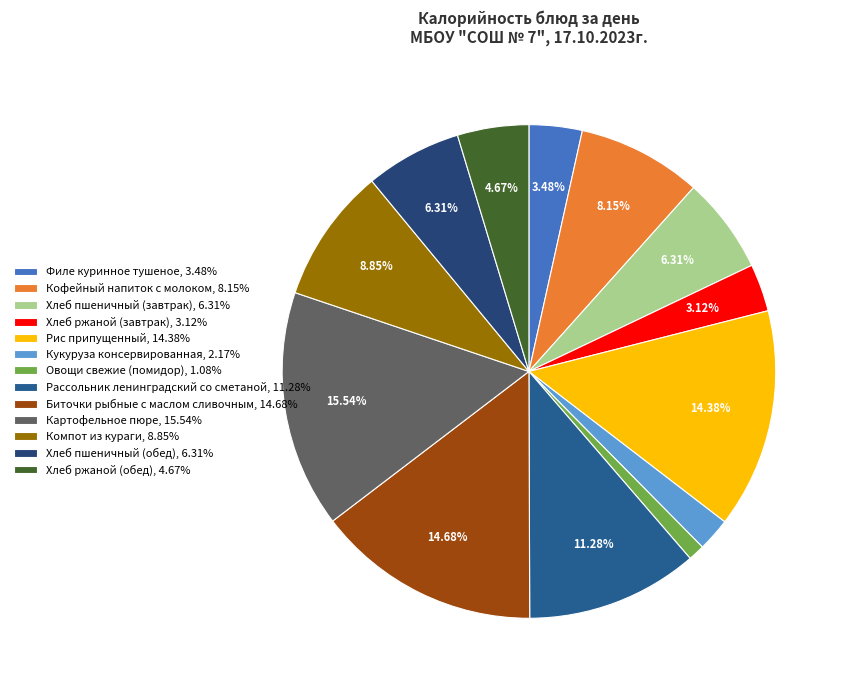

Rank the categories by value from lowest to highest.

Овощи свежие (помидор), Кукуруза консервированная, Хлеб ржаной (завтрак), Филе куринное тушеное, Хлеб ржаной (обед), Хлеб пшеничный (завтрак), Хлеб пшеничный (обед), Кофейный напиток с молоком, Компот из кураги, Рассольник ленинградский со сметаной, Рис припущенный, Биточки рыбные с маслом сливочным, Картофельное пюре